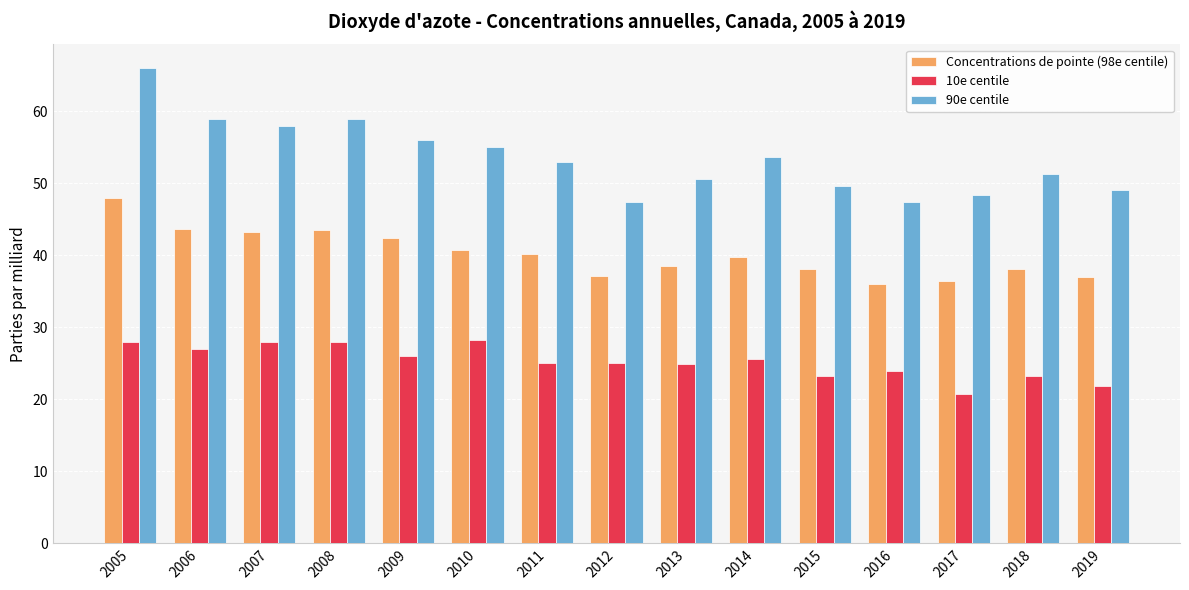

How many bars are there in total?

45